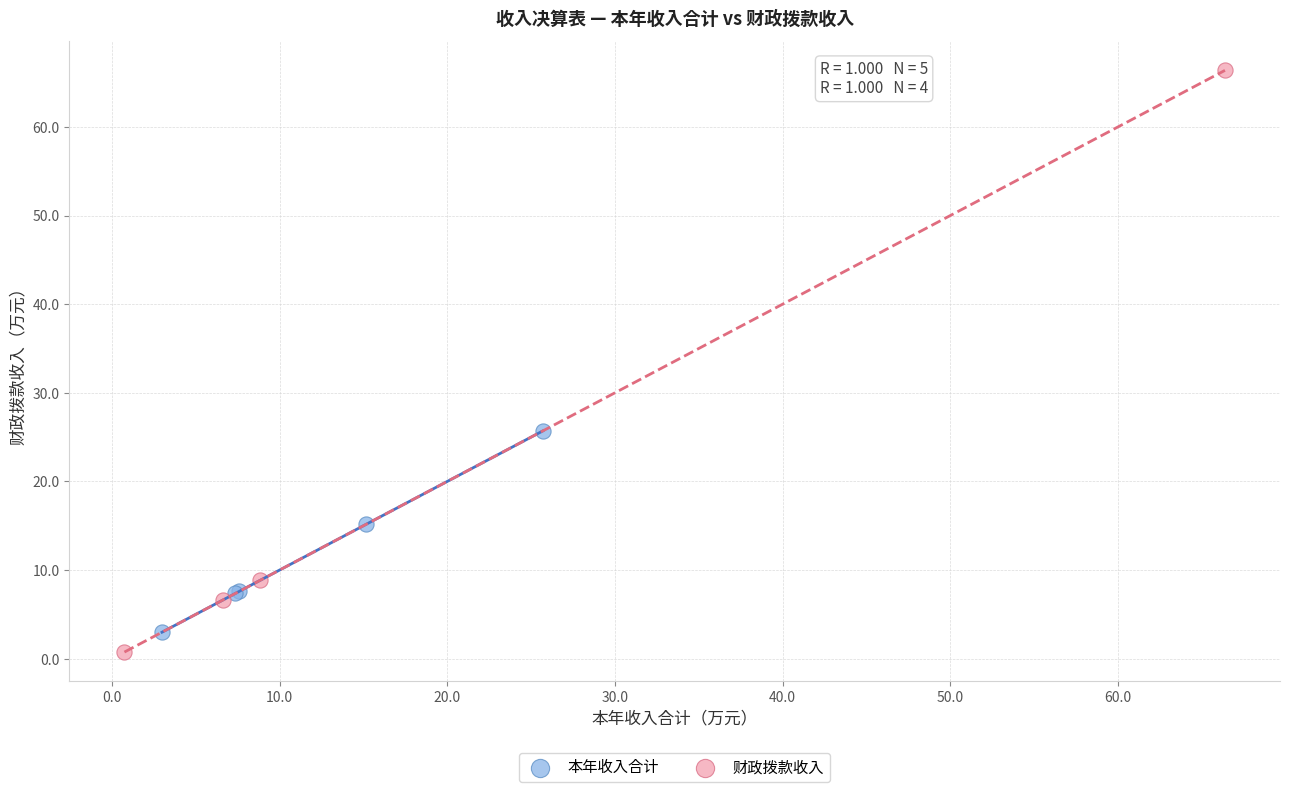

What are all the series names shown in the legend?

本年收入合计, 财政拨款收入